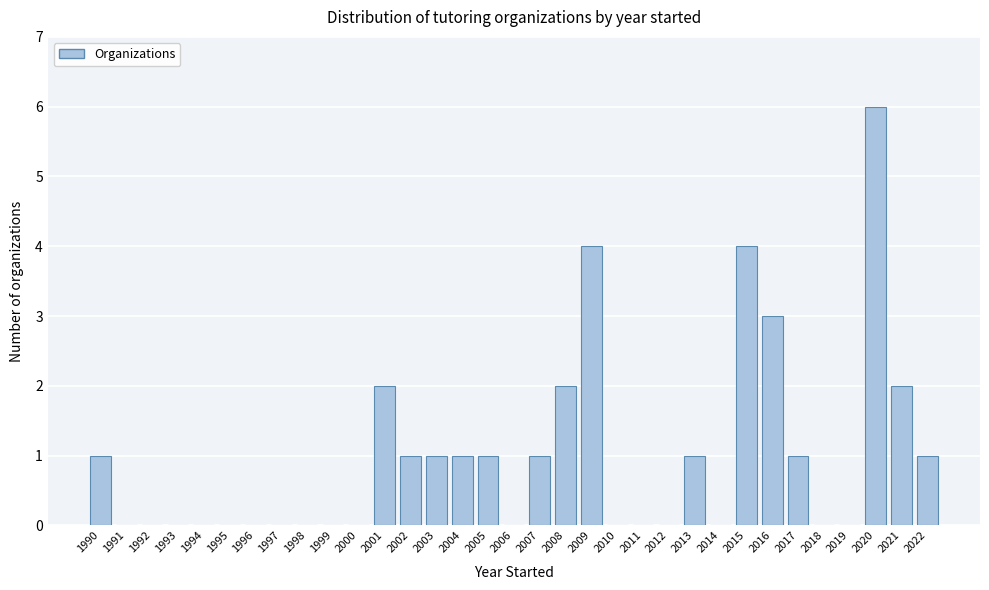

Reading left to right, list every bar in this chart as the range it spans on the x-axis followed by its height. The values are not printed on the chart, so give them approximately, as read against the axis.

1989.5 to 1990.5: 1
1990.5 to 1991.5: 0
1991.5 to 1992.5: 0
1992.5 to 1993.5: 0
1993.5 to 1994.5: 0
1994.5 to 1995.5: 0
1995.5 to 1996.5: 0
1996.5 to 1997.5: 0
1997.5 to 1998.5: 0
1998.5 to 1999.5: 0
1999.5 to 2000.5: 0
2000.5 to 2001.5: 2
2001.5 to 2002.5: 1
2002.5 to 2003.5: 1
2003.5 to 2004.5: 1
2004.5 to 2005.5: 1
2005.5 to 2006.5: 0
2006.5 to 2007.5: 1
2007.5 to 2008.5: 2
2008.5 to 2009.5: 4
2009.5 to 2010.5: 0
2010.5 to 2011.5: 0
2011.5 to 2012.5: 0
2012.5 to 2013.5: 1
2013.5 to 2014.5: 0
2014.5 to 2015.5: 4
2015.5 to 2016.5: 3
2016.5 to 2017.5: 1
2017.5 to 2018.5: 0
2018.5 to 2019.5: 0
2019.5 to 2020.5: 6
2020.5 to 2021.5: 2
2021.5 to 2022.5: 1